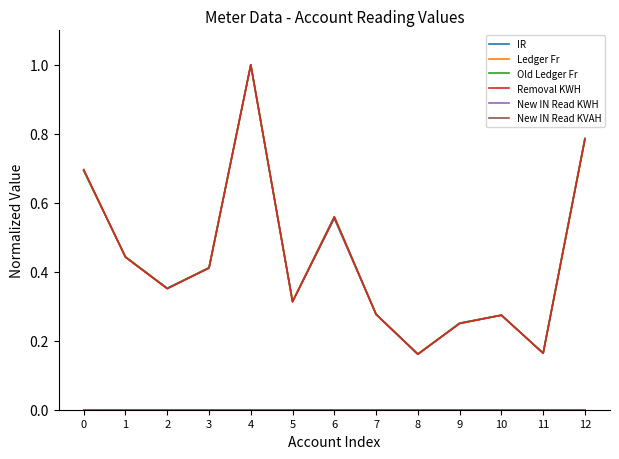

What is the approximate value of IR at 7?

0.3